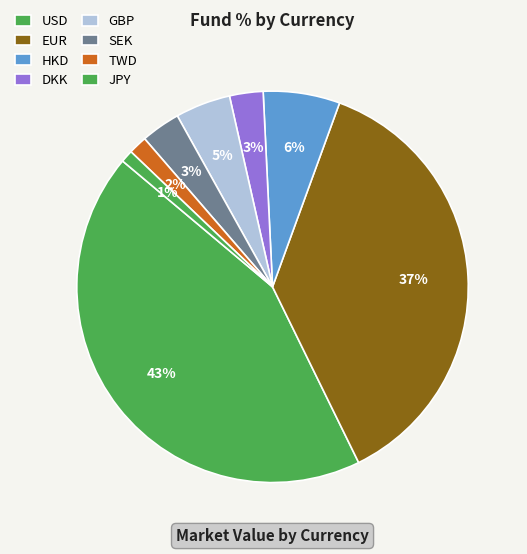

How many slices are in this pie chart?

8